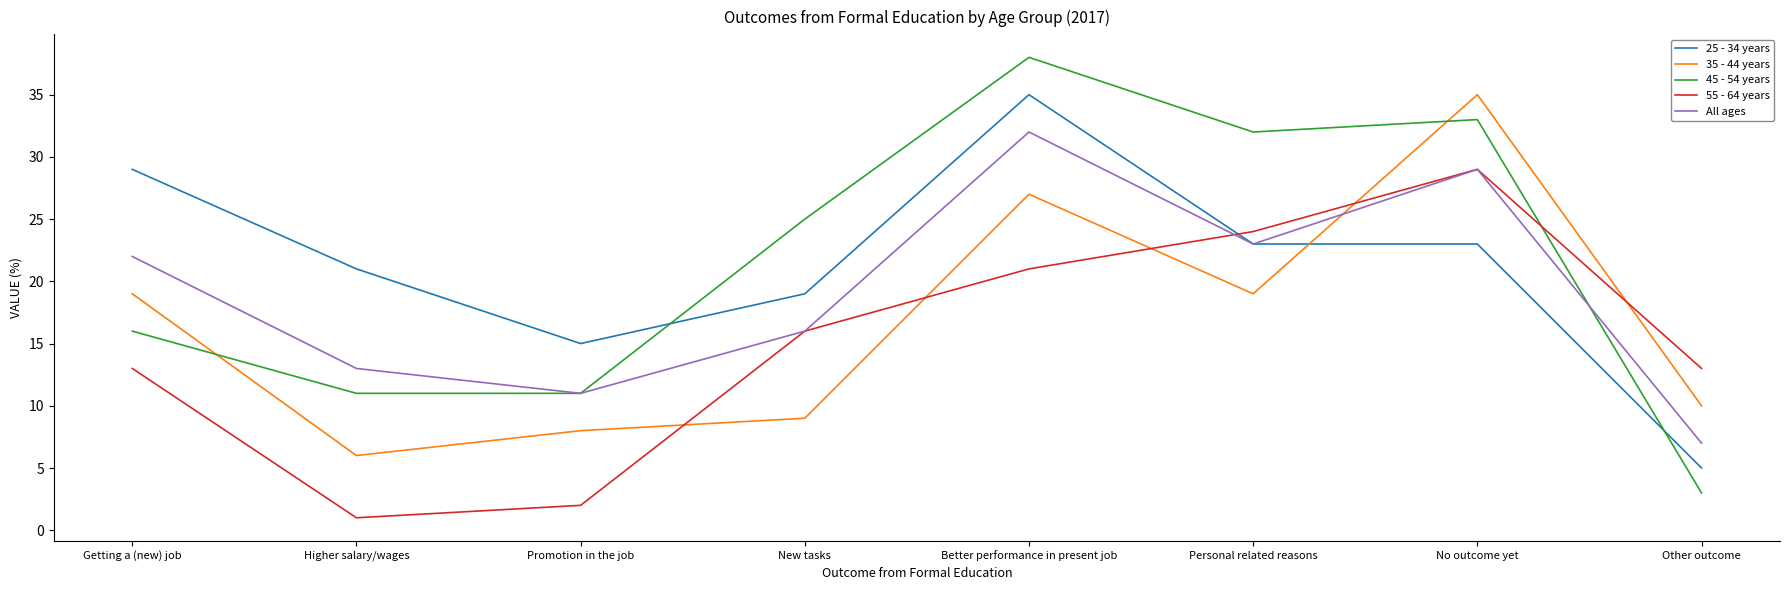

Reading left to right, what are all the values shown in this chart?

25 - 34 years: Getting a (new) job=29	Higher salary/wages=21	Promotion in the job=15	New tasks=19	Better performance in present job=35	Personal related reasons=23	No outcome yet=23	Other outcome=5
35 - 44 years: Getting a (new) job=19	Higher salary/wages=6	Promotion in the job=8	New tasks=9	Better performance in present job=27	Personal related reasons=19	No outcome yet=35	Other outcome=10
45 - 54 years: Getting a (new) job=16	Higher salary/wages=11	Promotion in the job=11	New tasks=25	Better performance in present job=38	Personal related reasons=32	No outcome yet=33	Other outcome=3
55 - 64 years: Getting a (new) job=13	Higher salary/wages=1	Promotion in the job=2	New tasks=16	Better performance in present job=21	Personal related reasons=24	No outcome yet=29	Other outcome=13
All ages: Getting a (new) job=22	Higher salary/wages=13	Promotion in the job=11	New tasks=16	Better performance in present job=32	Personal related reasons=23	No outcome yet=29	Other outcome=7